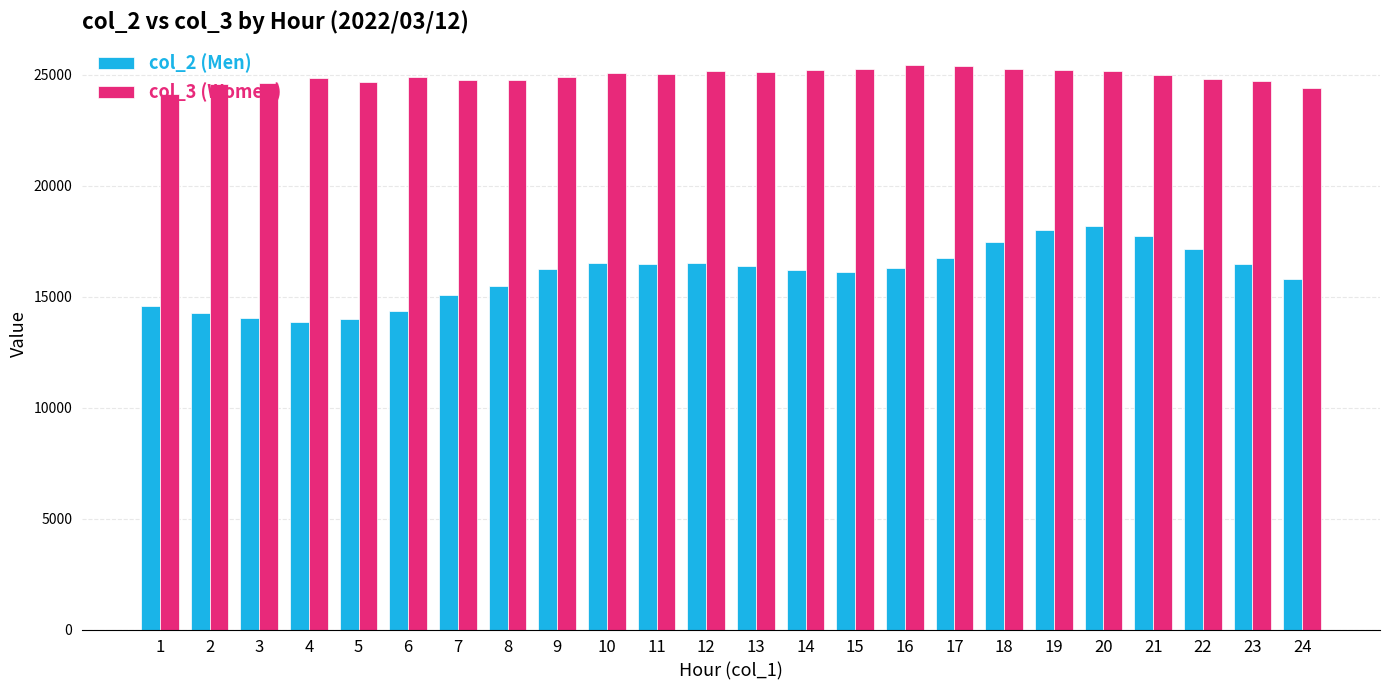

Which series has the largest total across all categories?

col_3 (Women)